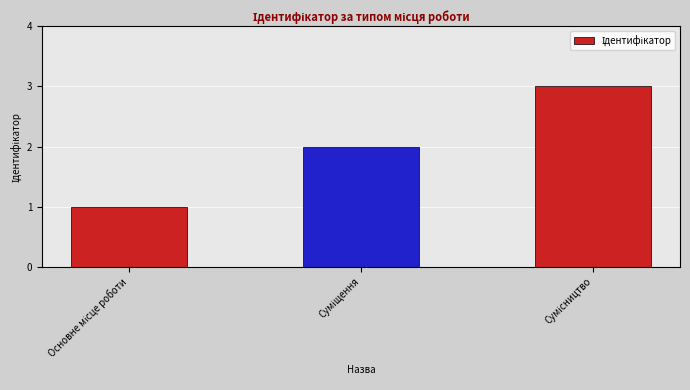

What is the maximum value shown in the chart?

3